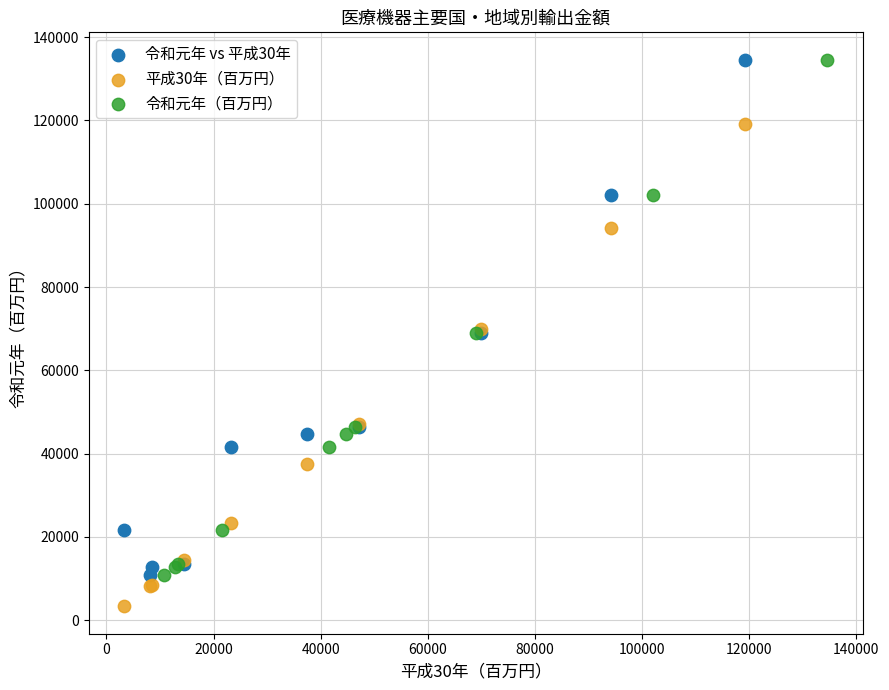

Which series contains the lowest Y value?

平成30年（百万円）